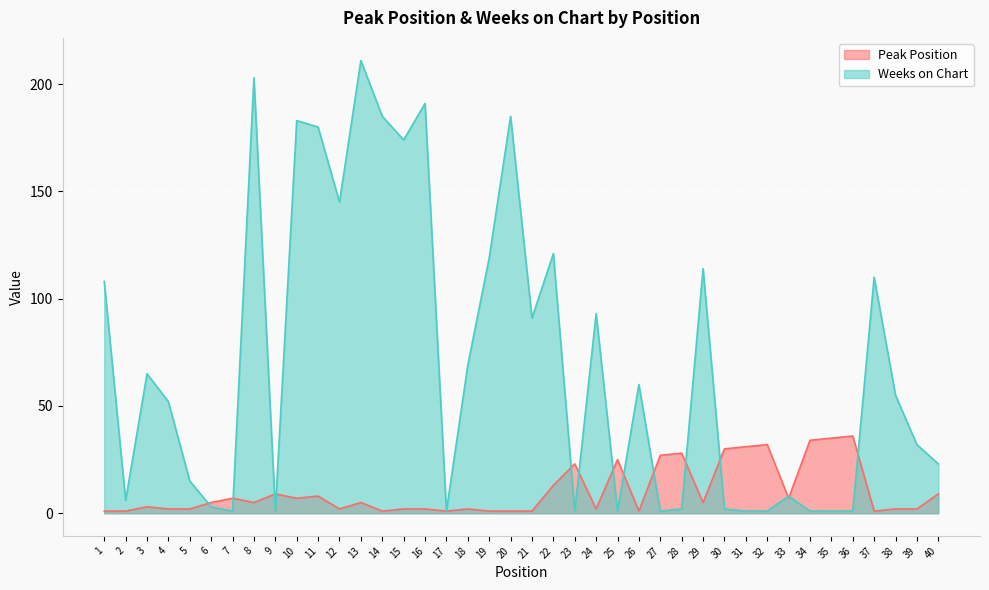

Where does the Peak Position series first go above 5?

7